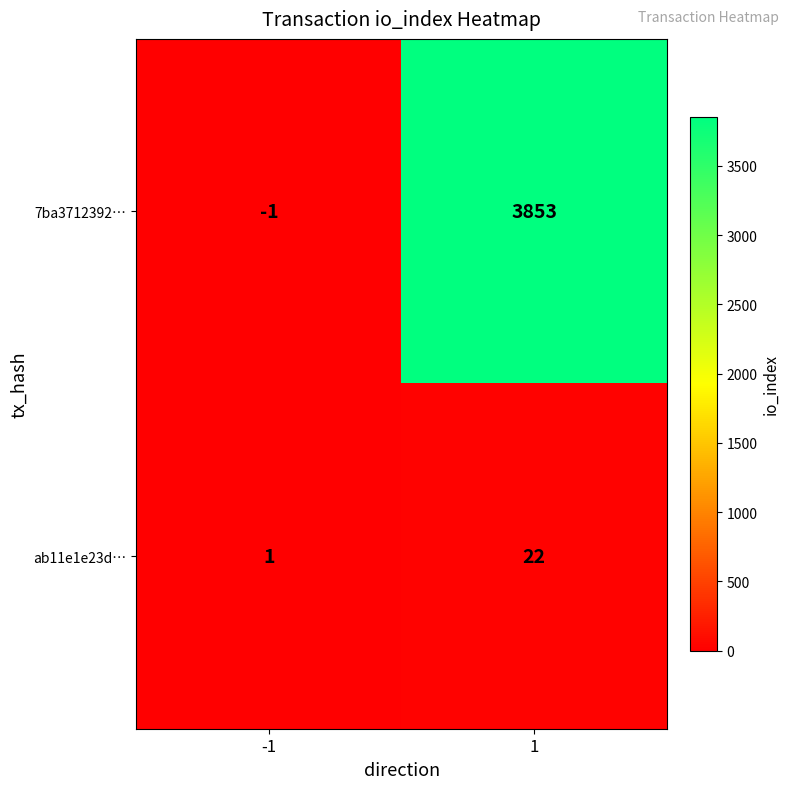

At how many categories does at least one series exceed 3819?

1